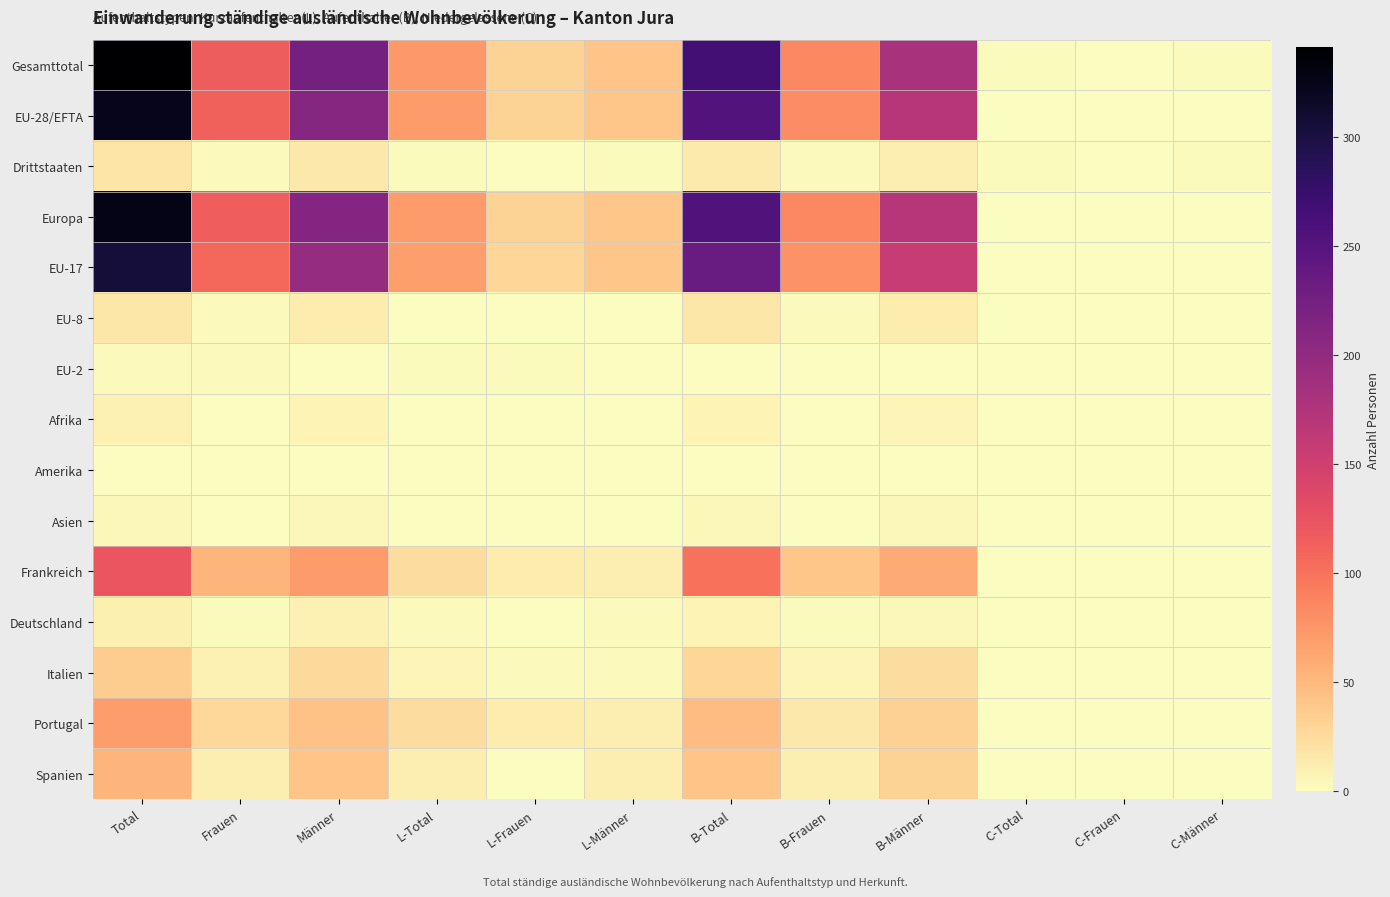

What is the difference between the highest and lowest values at L-Männer?

42